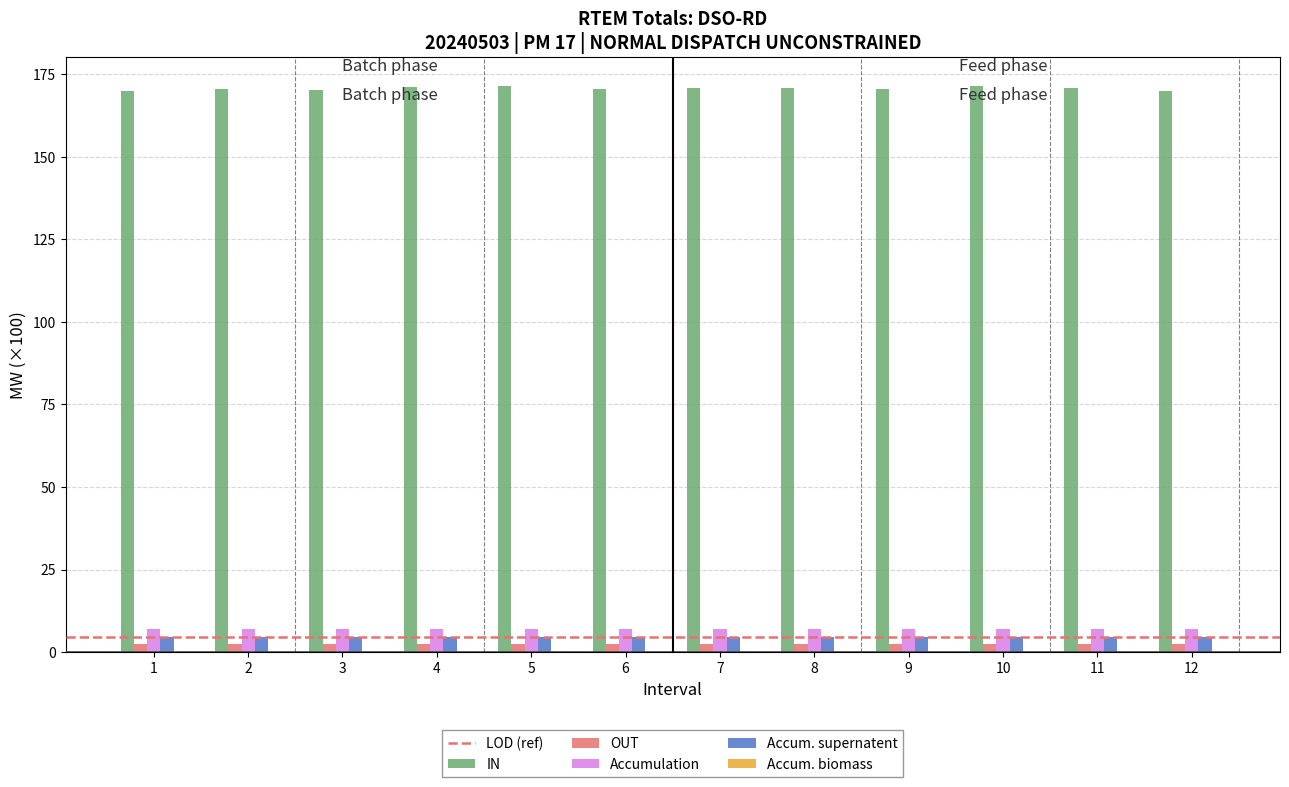

Count the number of categories in the chart.

12